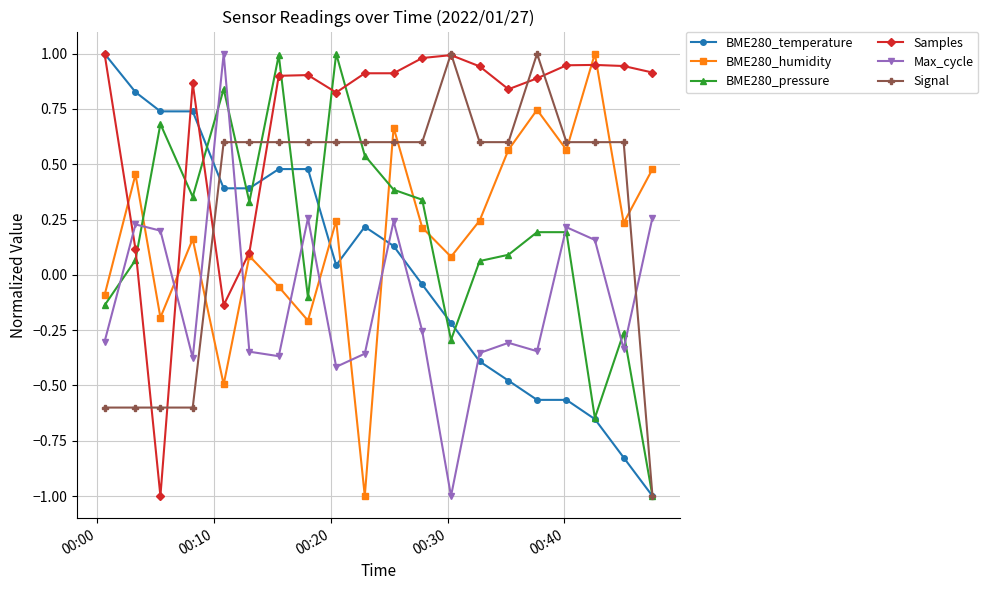

What is the highest value of the BME280_pressure series?

1.0